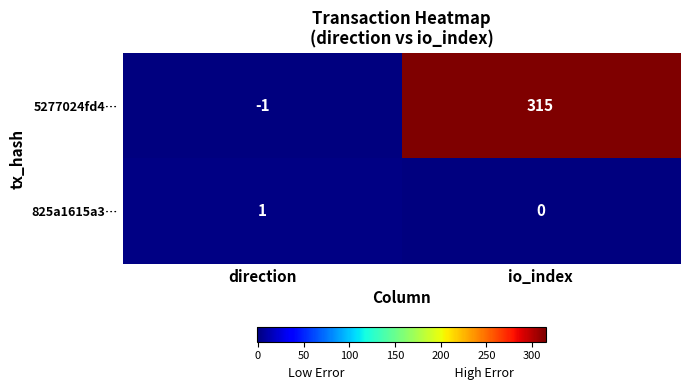

Which label corresponds to the largest value in the chart?

io_index